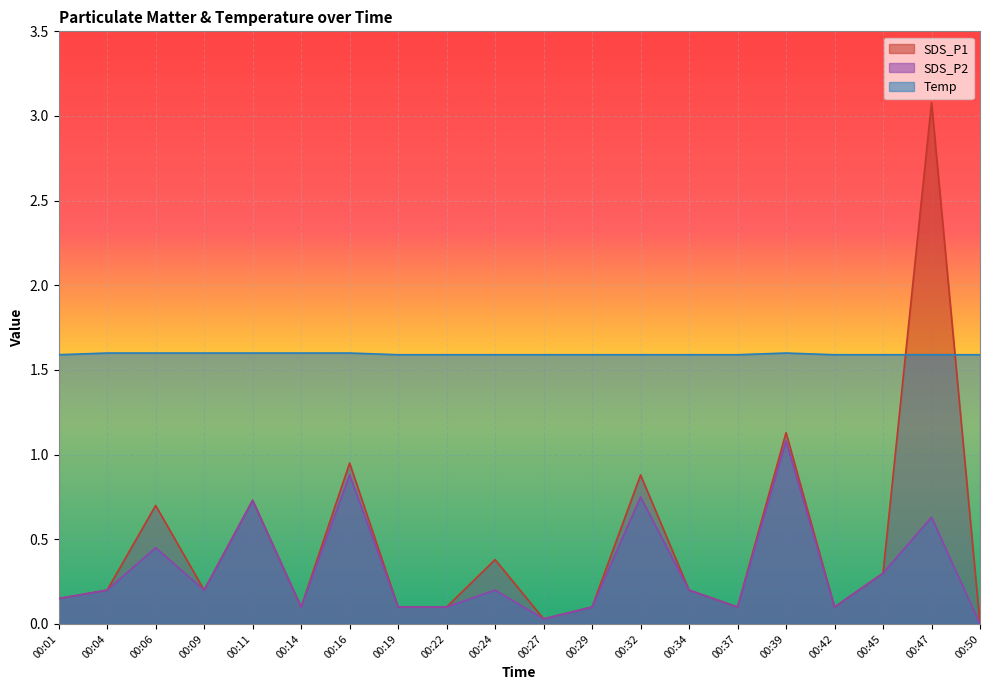

What is the greatest value displayed?

3.1